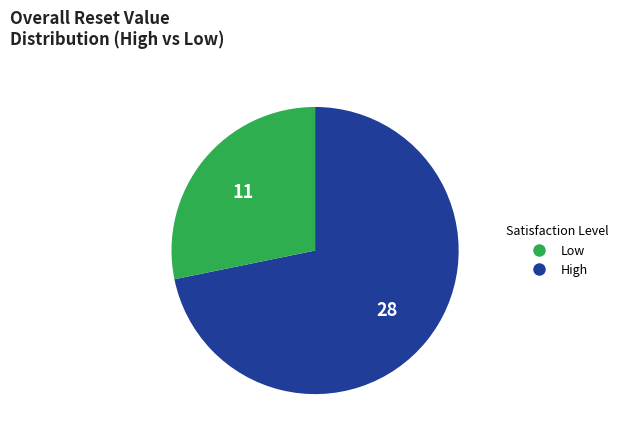

Is there a majority slice in this chart?

Yes